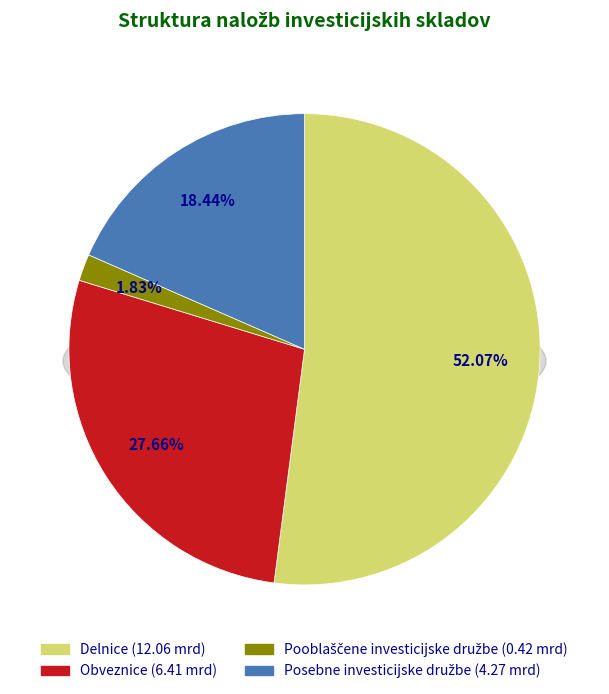

What is the largest slice in the pie chart?

Delnice